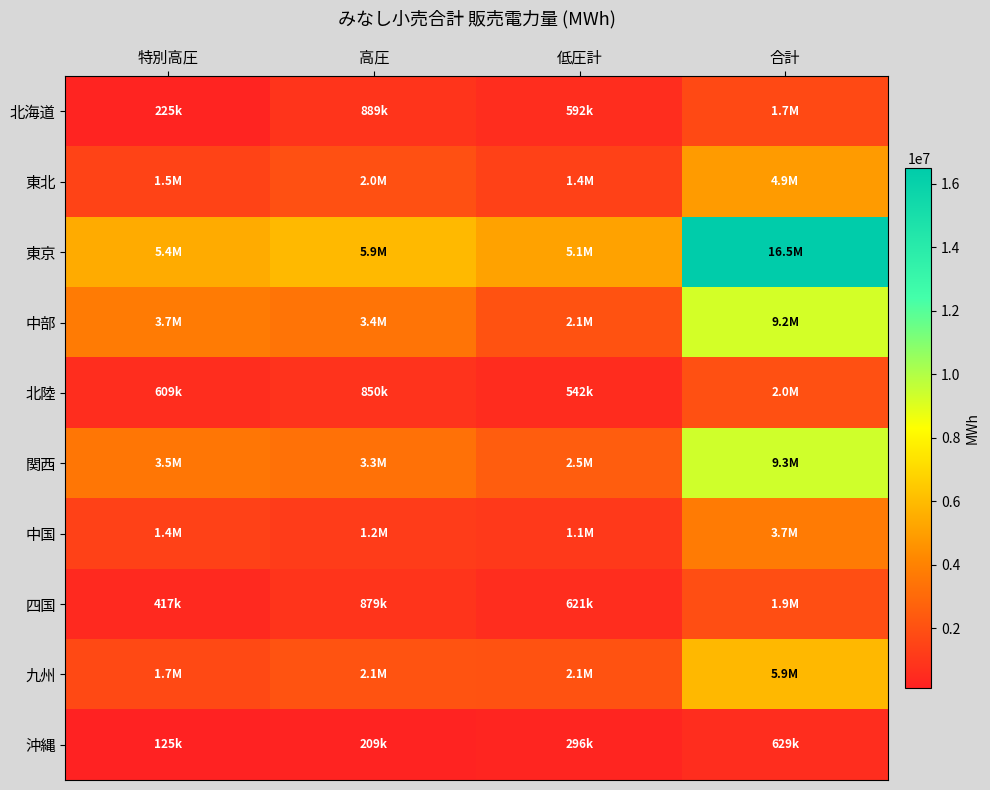

How many series are shown in this chart?

10